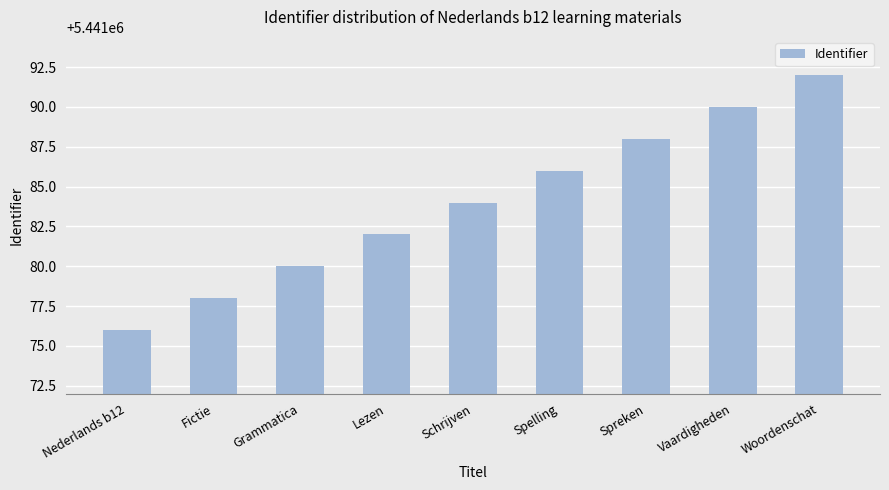

Approximately how many times larger is the value at Spelling compared to Lezen?

1.0